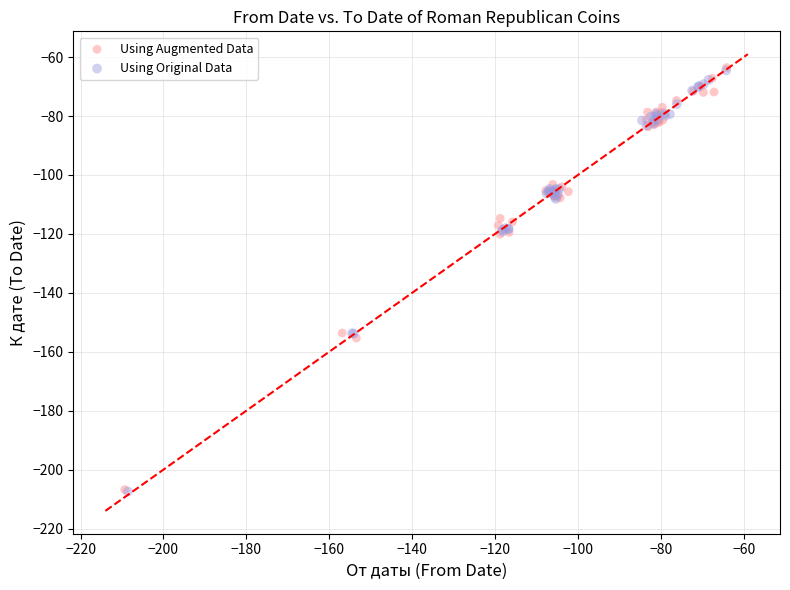

Which series has the widest spread of Y values?

Using Augmented Data